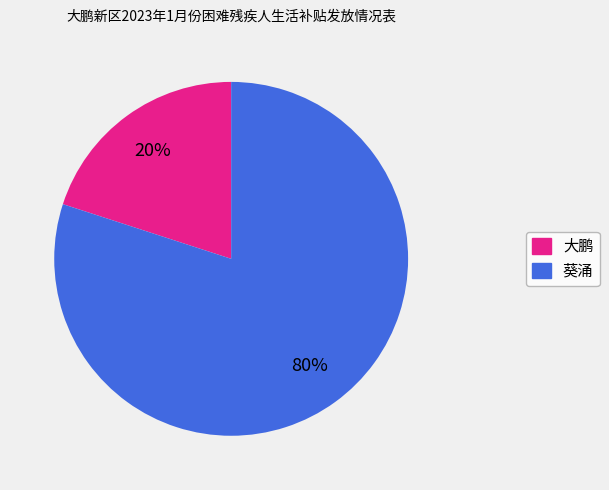

Approximately how many times larger is the value at 葵涌 compared to 大鹏?

4.0